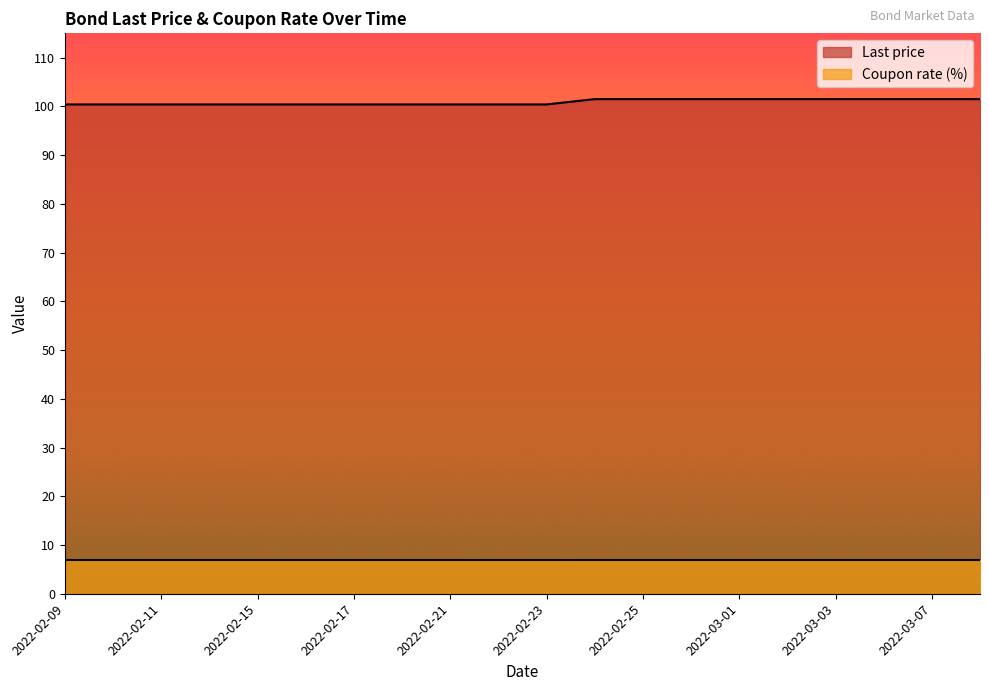

Reading right to left, what are all the values shown in this chart?

101.5	101.5	101.5	101.5	101.5	101.5	101.5	101.5	101.5	100.4	100.4	100.4	100.4	100.4	100.4	100.4	100.4	100.4	100.4	100.4